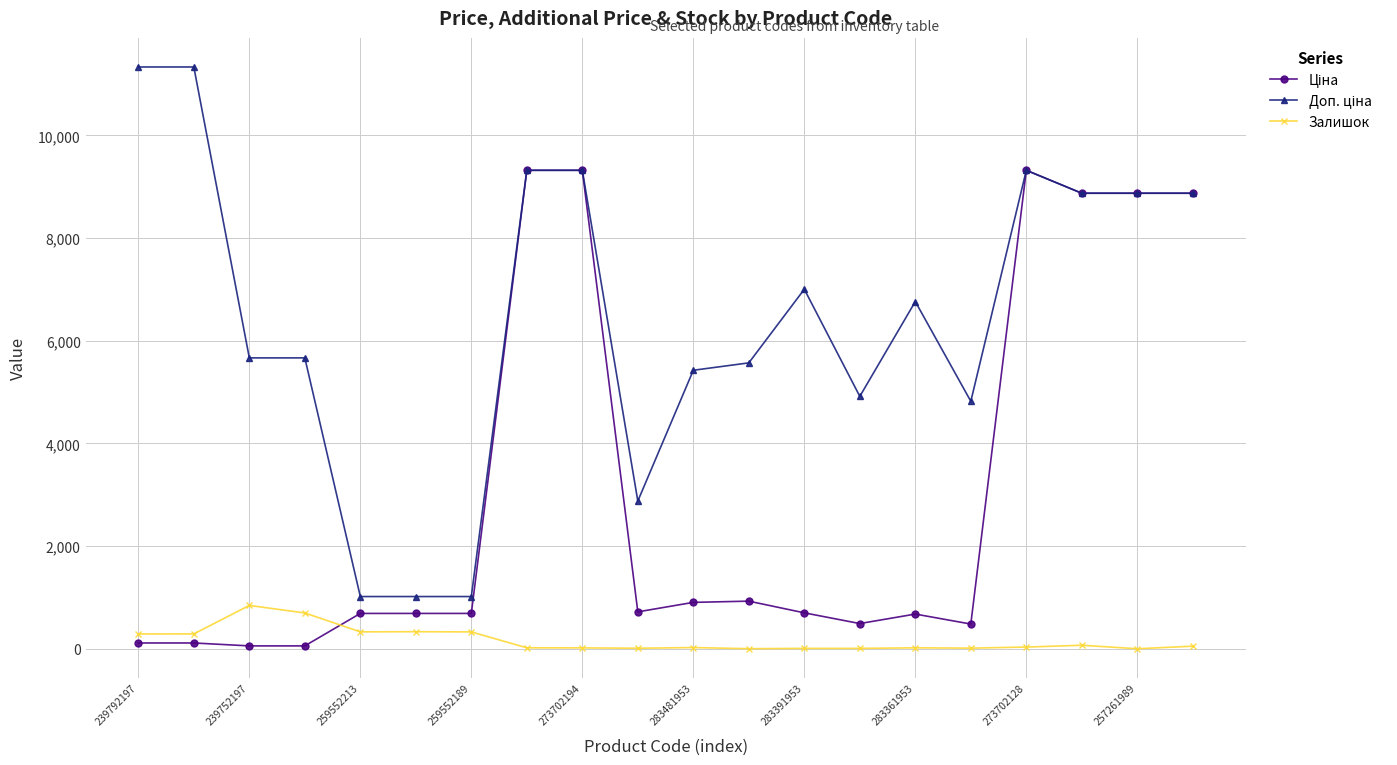

At how many categories does at least one series exceed 3186?

16